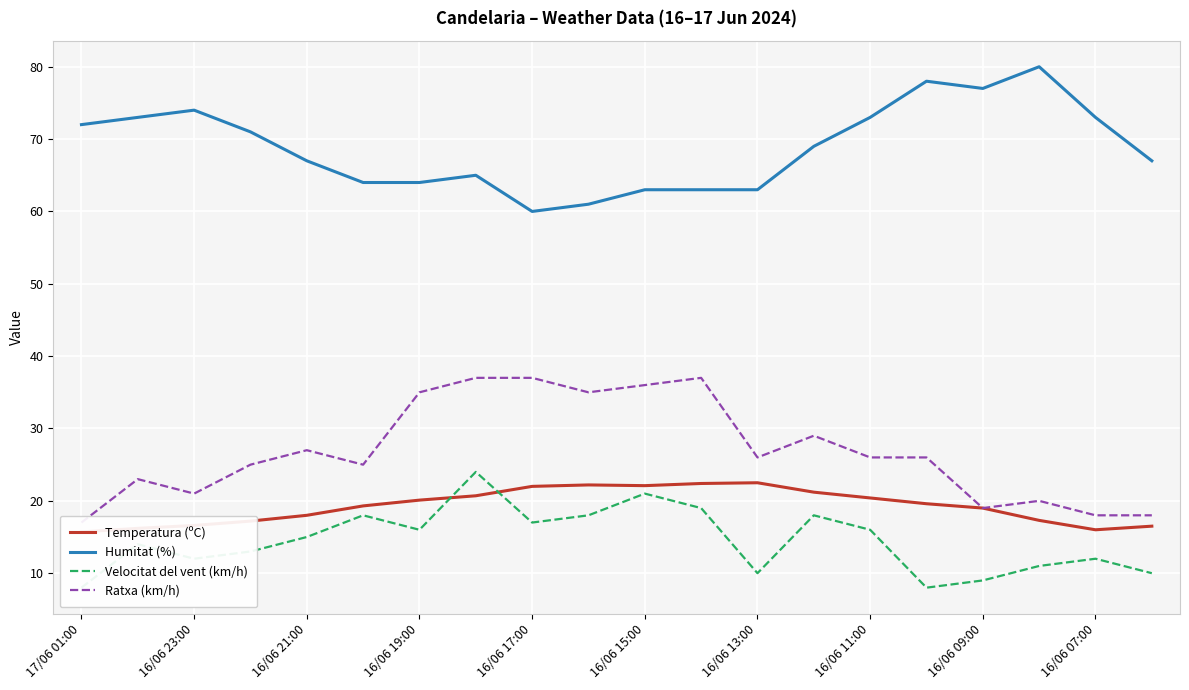

Rank the series by their maximum value, from lowest to highest.

Temperatura (ºC), Velocitat del vent (km/h), Ratxa (km/h), Humitat (%)